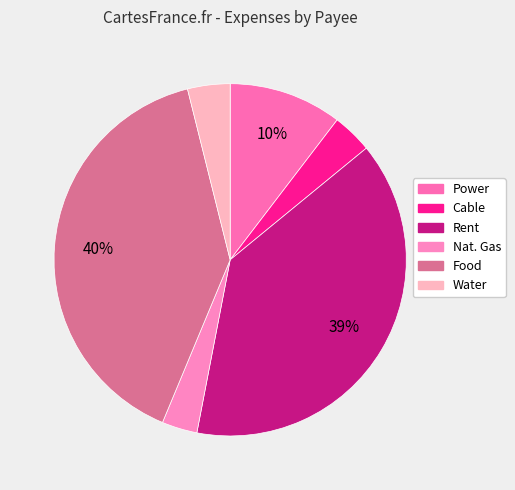

How many segments does this pie chart have?

6